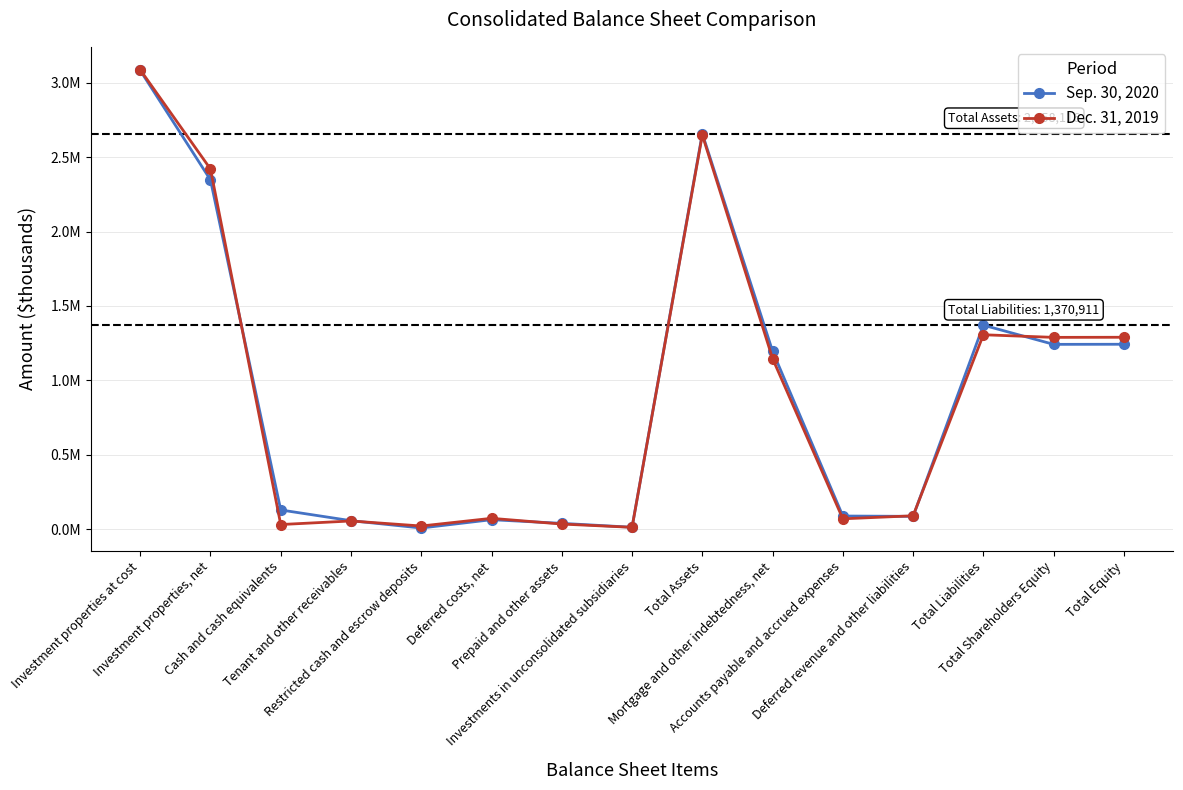

How many intersections are there between Sep. 30, 2020 and Dec. 31, 2019?

6